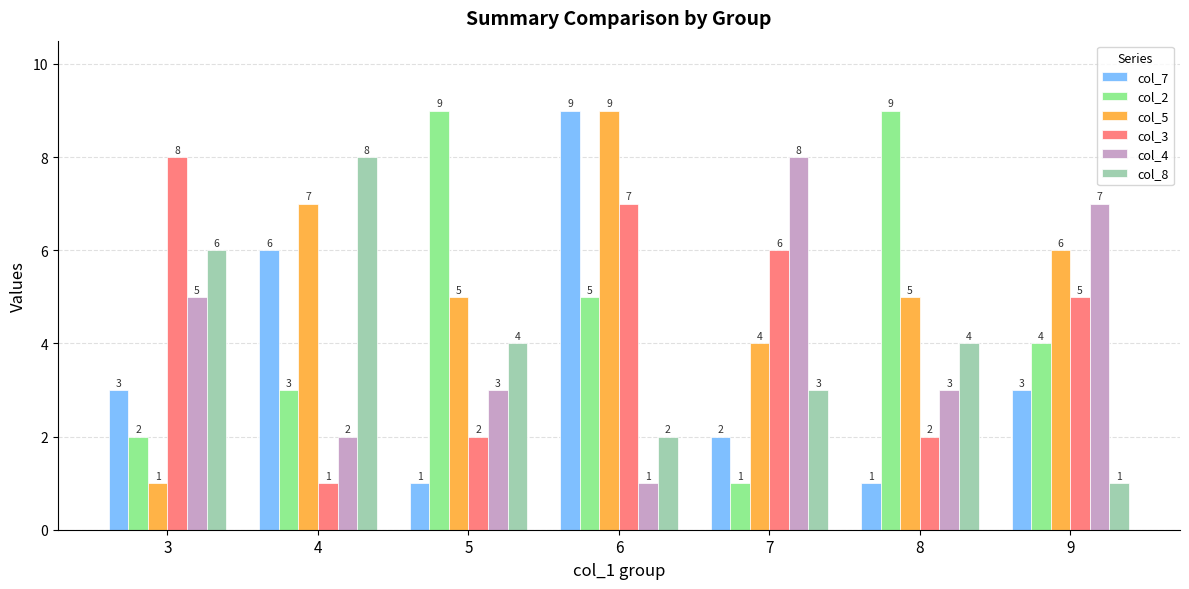

What is the sum of the col_4 values at 3 and 9?

12